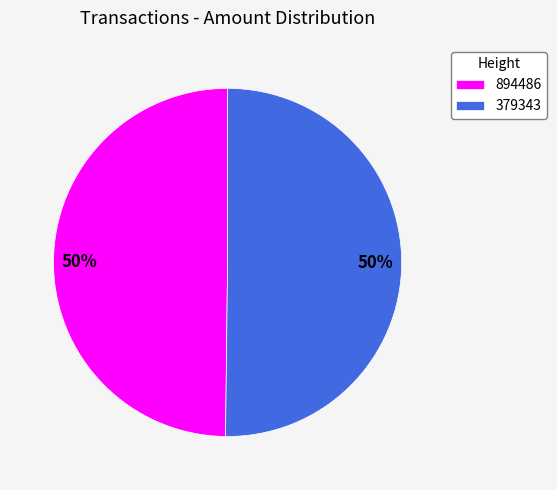

Is it true that 379343 is 50% of the pie?

True